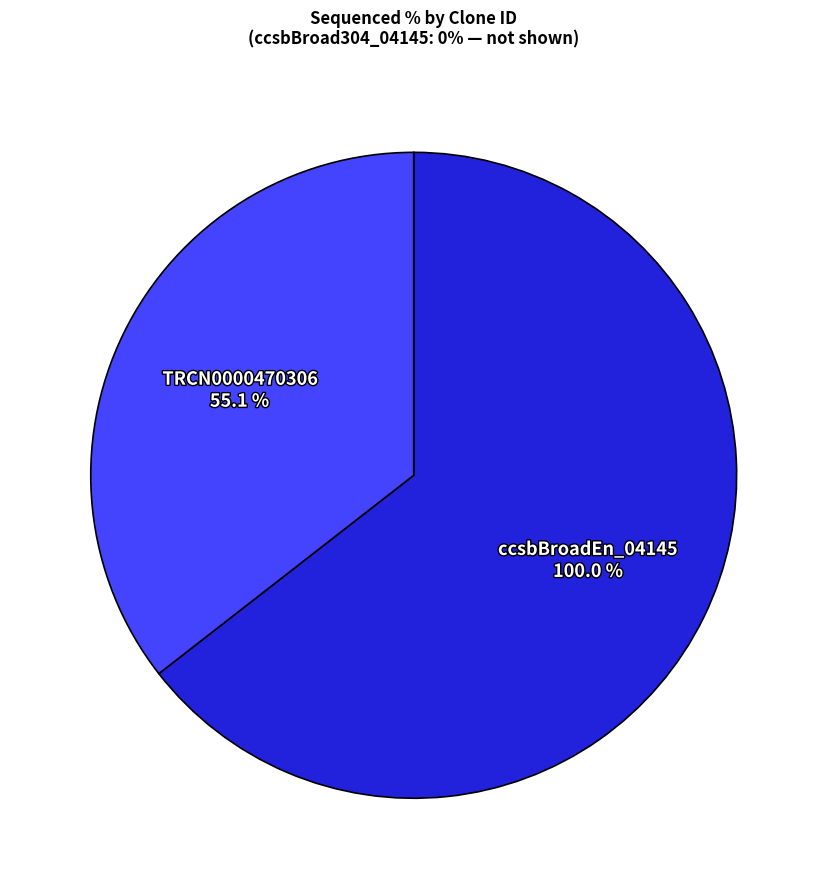

Which category has the smallest portion of the pie?

ccsbBroad304_04145